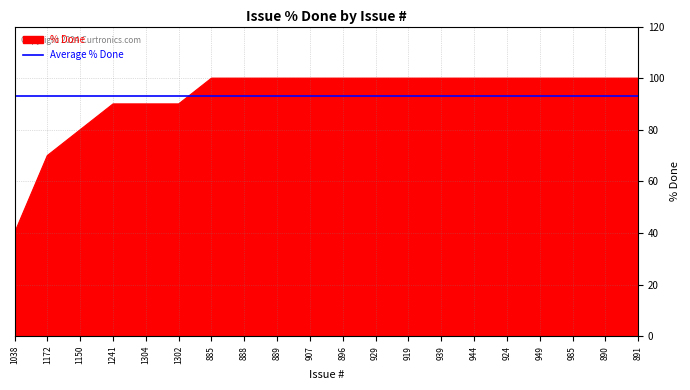

At which category does the chart reach its minimum across all series?

1038